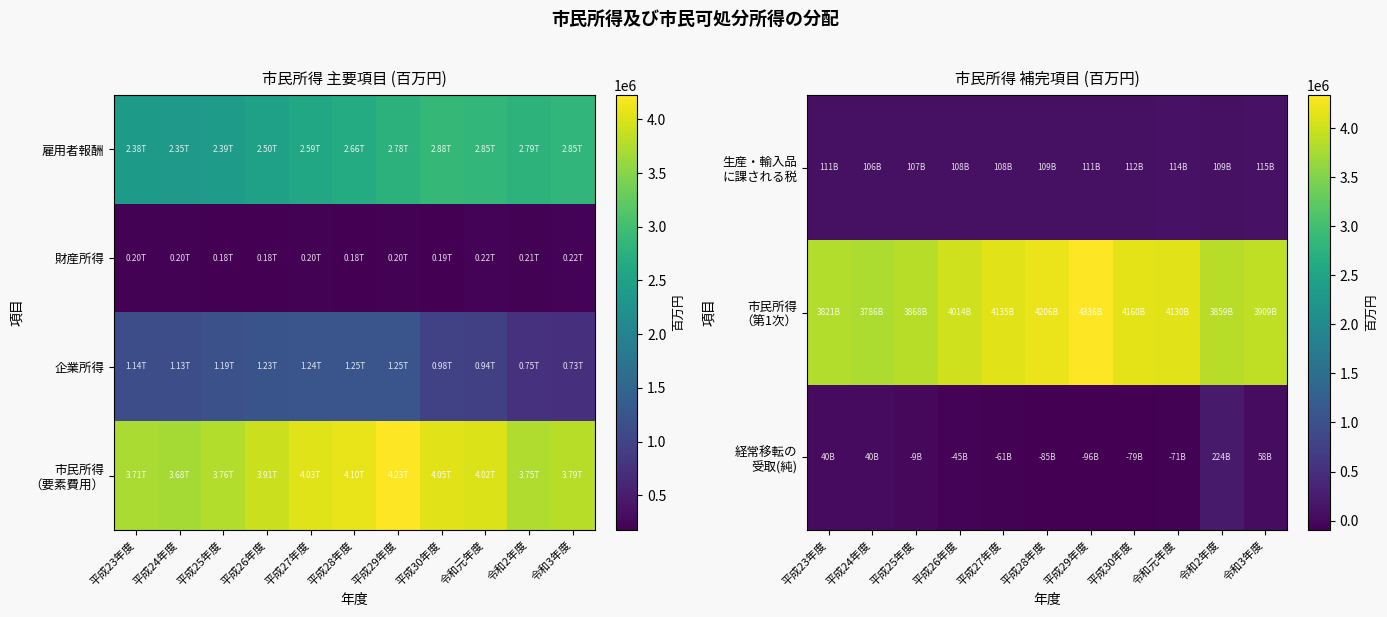

How many series are shown in this chart?

4